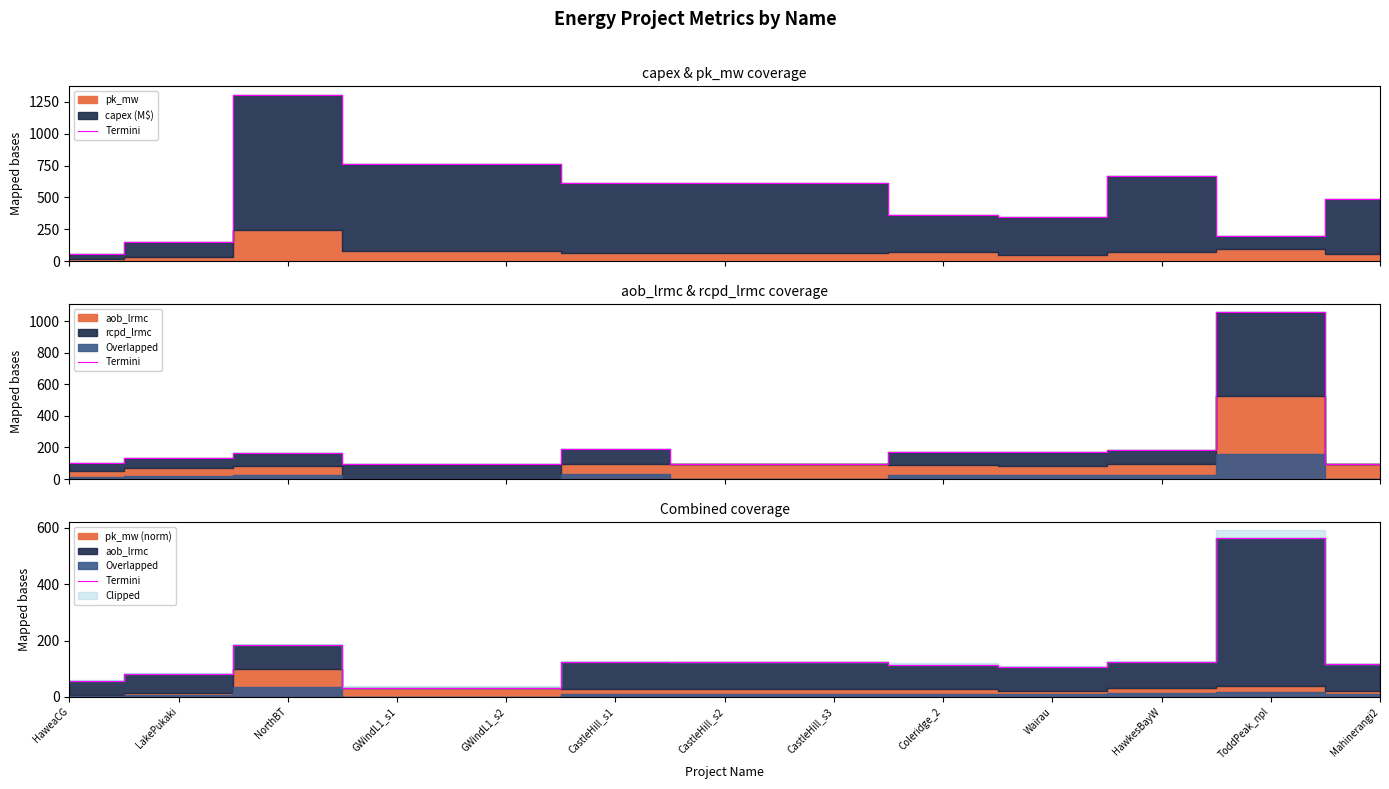

Where is the data nearest to the value 299?

NorthBT